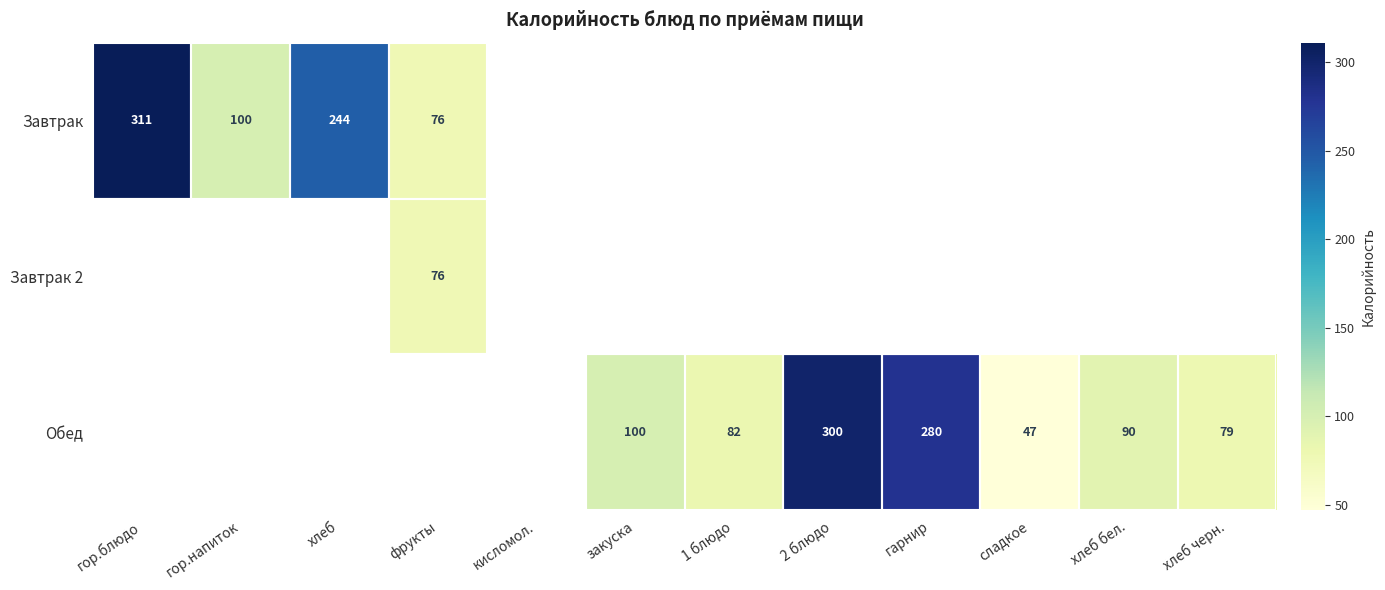

The value of Обед at сладкое is 30. True or false?

False